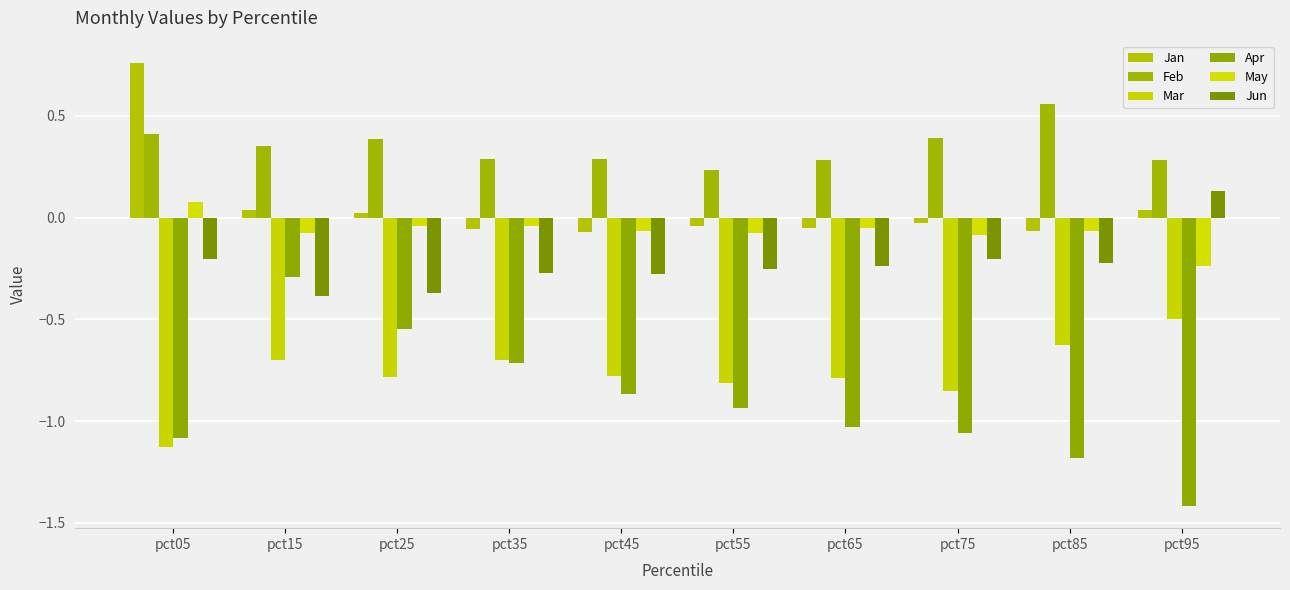

What is the difference between the highest and lowest values at pct85?

1.7